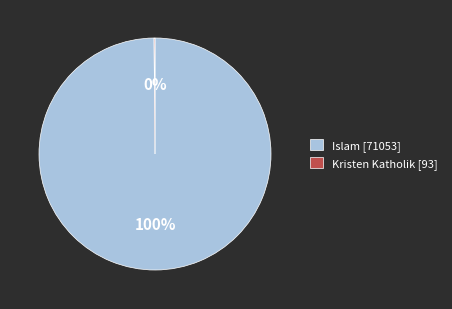

To the nearest percent, what is the difference between the largest and smallest slice percentages?

100%